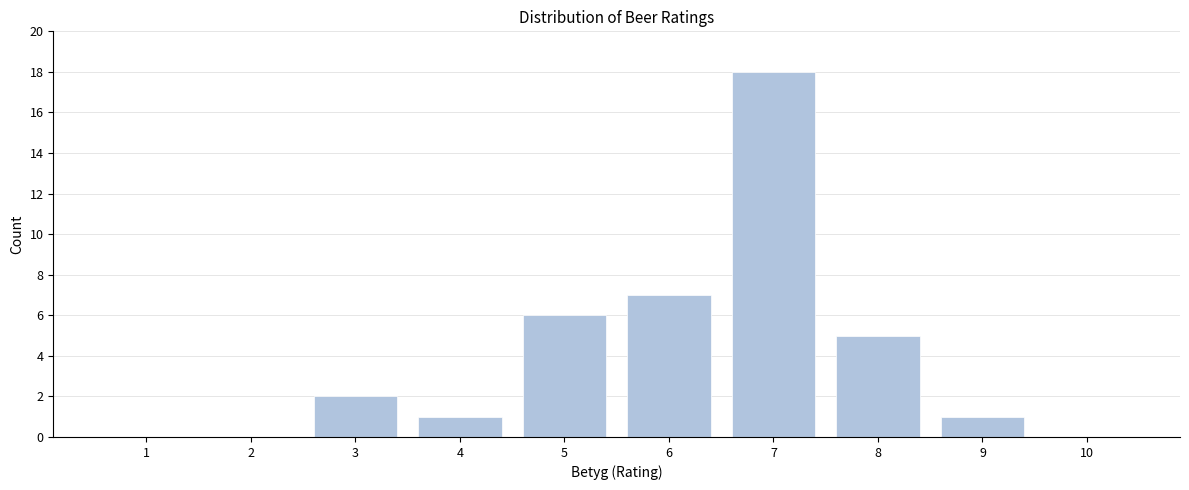

At which label is the value closest to 9?

6